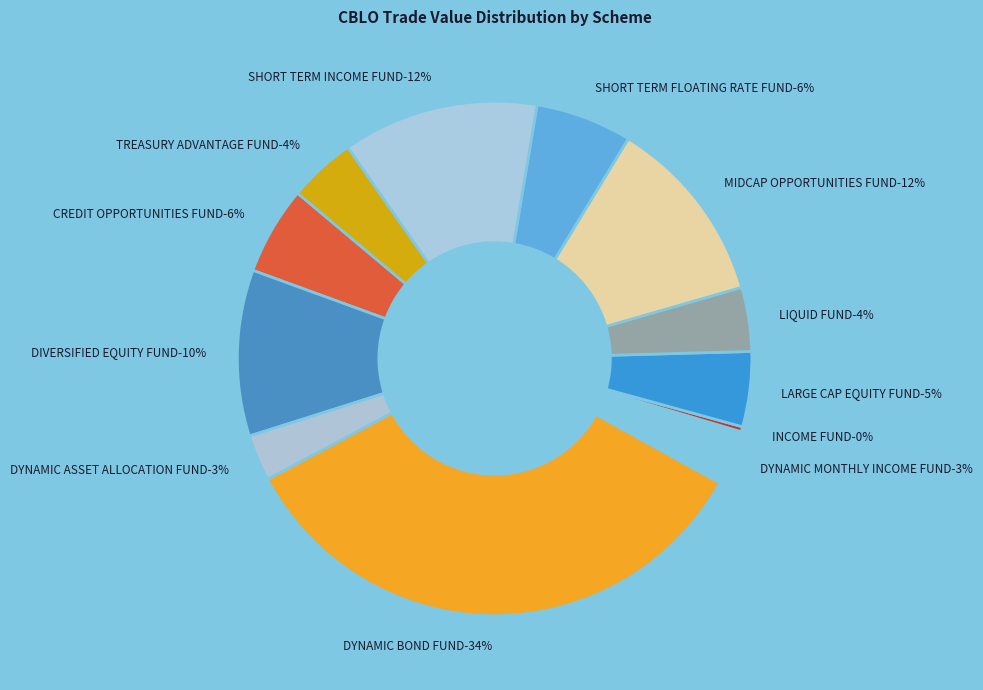

What is the change in value from PRAMERICA LARGE CAP EQUITY FUND to PRAMERICA LIQUID FUND?

-3450000